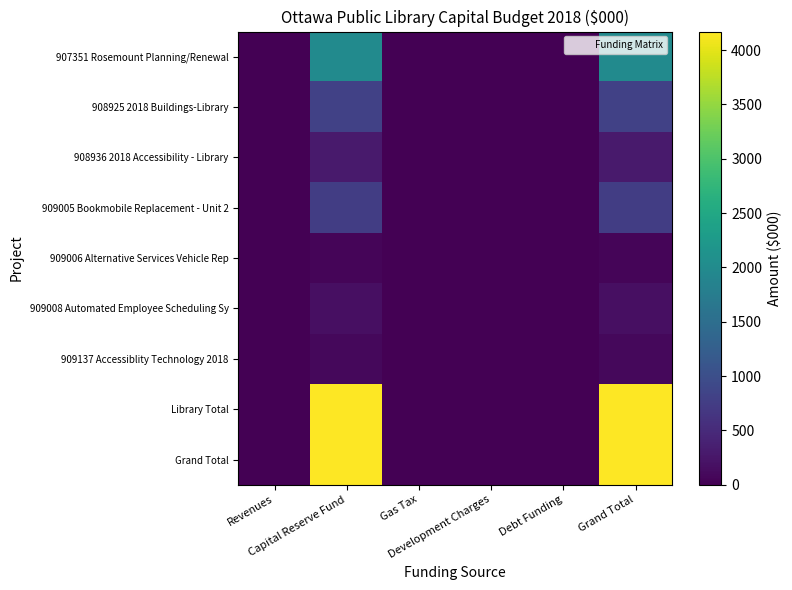

At how many categories does at least one series exceed 2700?

2